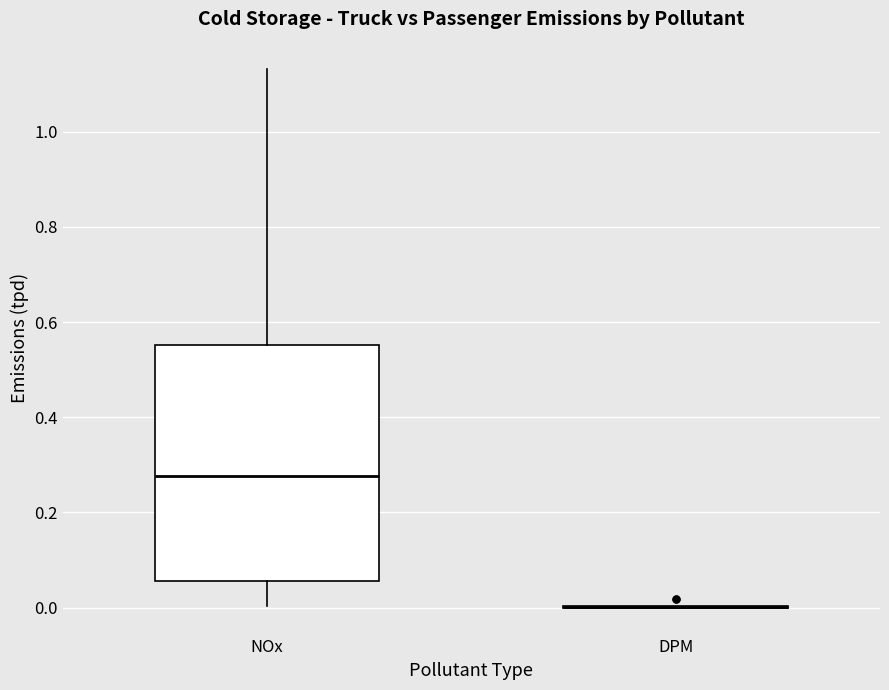

Where is the upper edge of the box for NOx on the y-axis? The values are not printed on the chart, so give them approximately, as read against the axis.

0.56